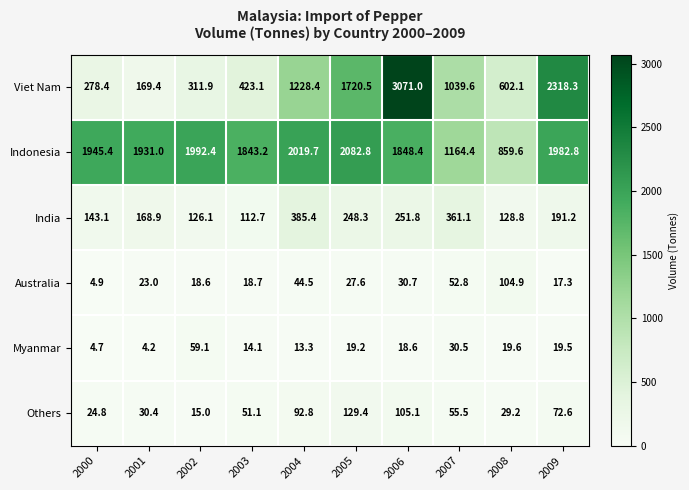

What is the difference between the highest and lowest values at 2009?

2301.0